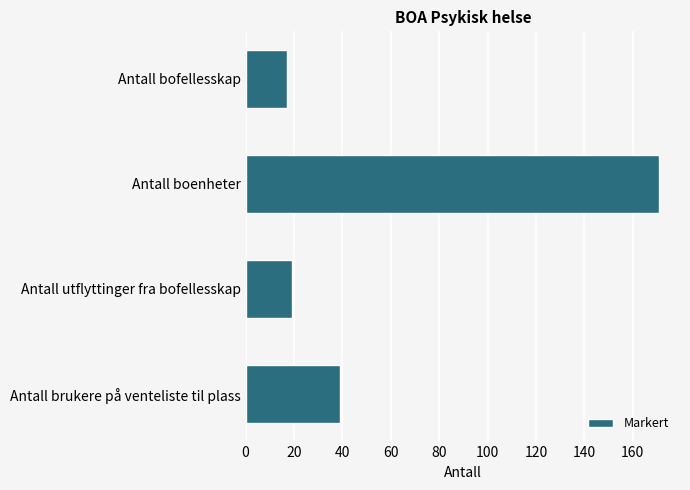

List the labels in order of value, smallest first.

Antall bofellesskap, Antall utflyttinger fra bofellesskap, Antall brukere på venteliste til plass, Antall boenheter